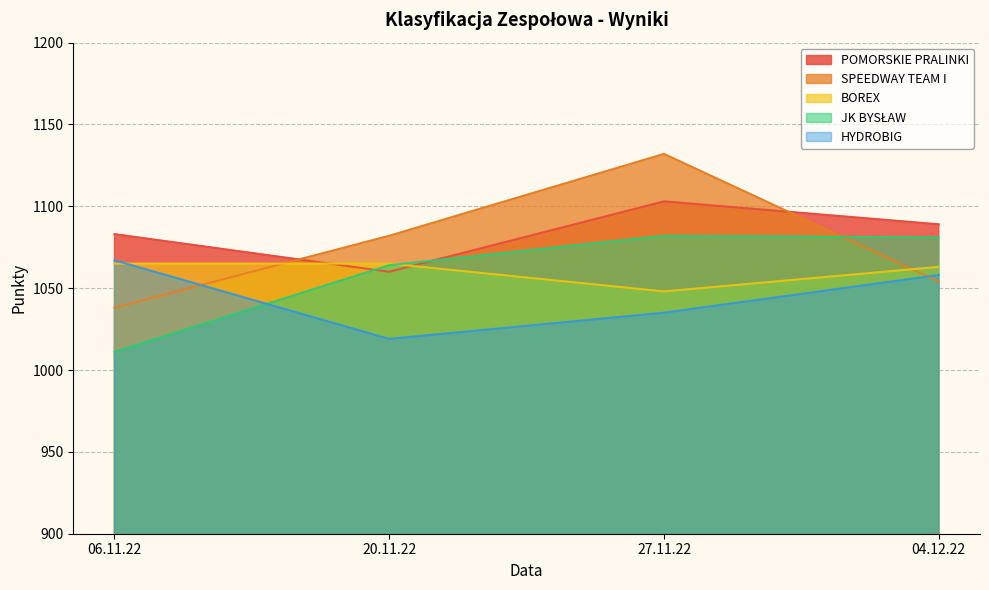

What is the minimum value shown in the chart?

1011